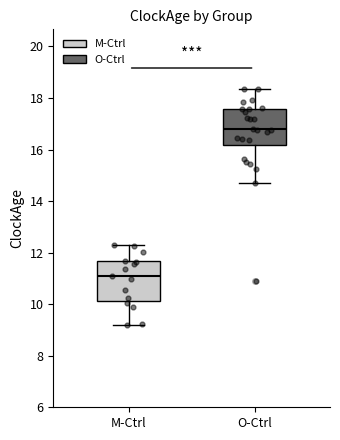

Which box has the lowest median line?

M-Ctrl